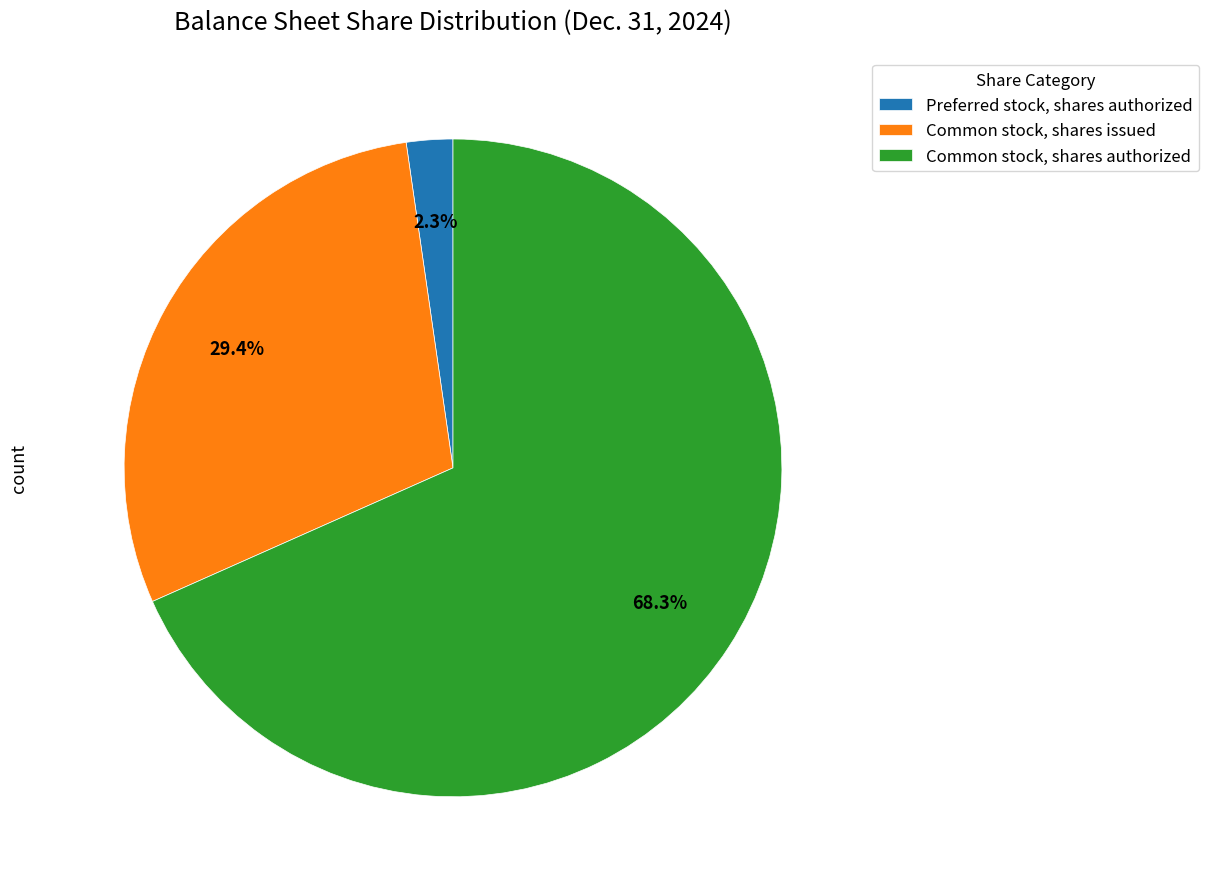

What is the smallest slice in the pie chart?

Preferred stock, shares authorized